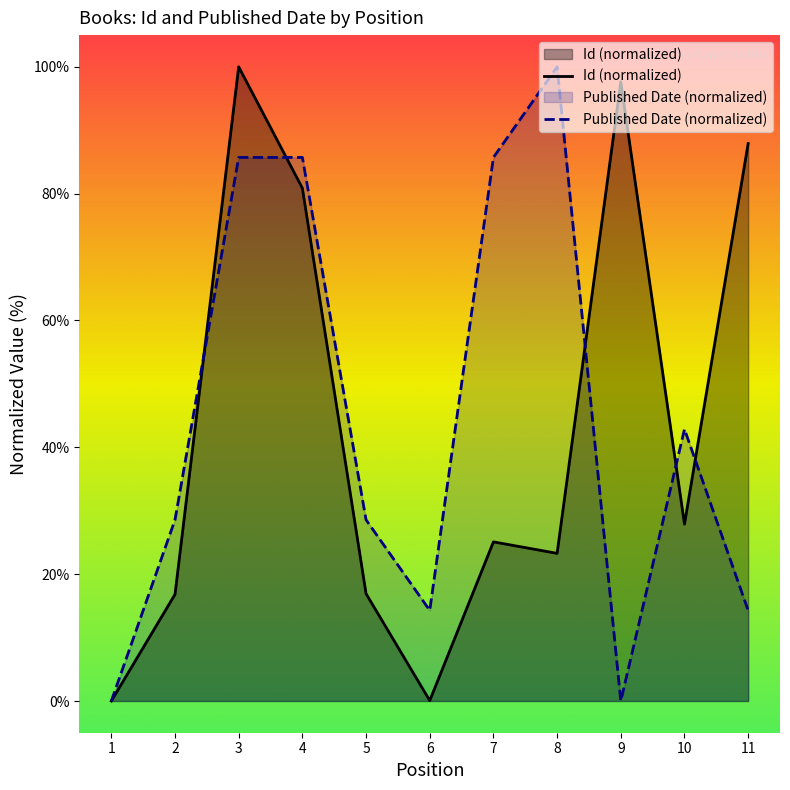

Does the chart have visible grid lines?

No